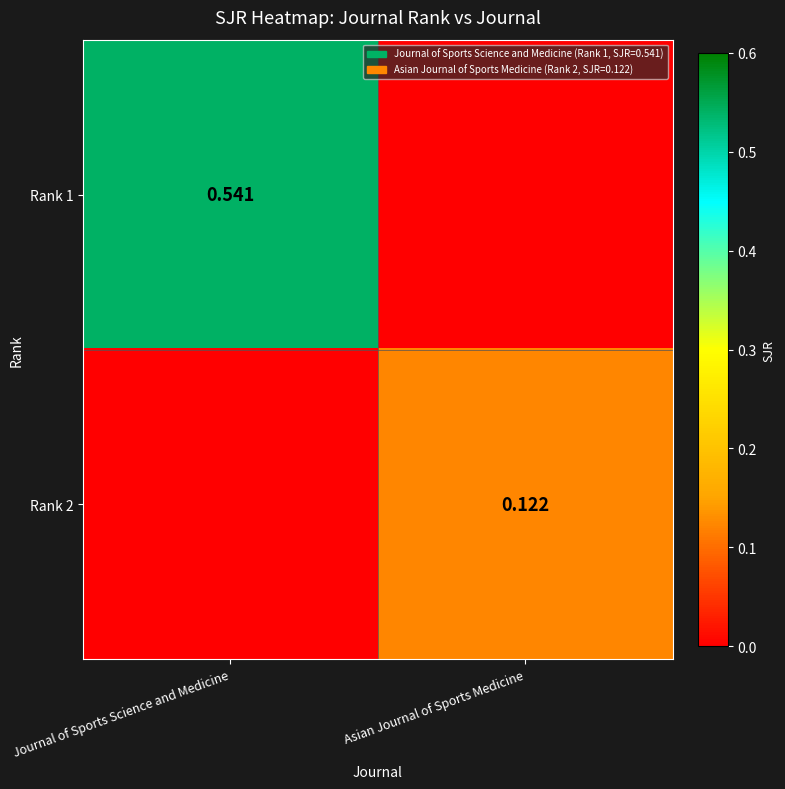

Count the Rank 1 values in the range 0 to 1.

2